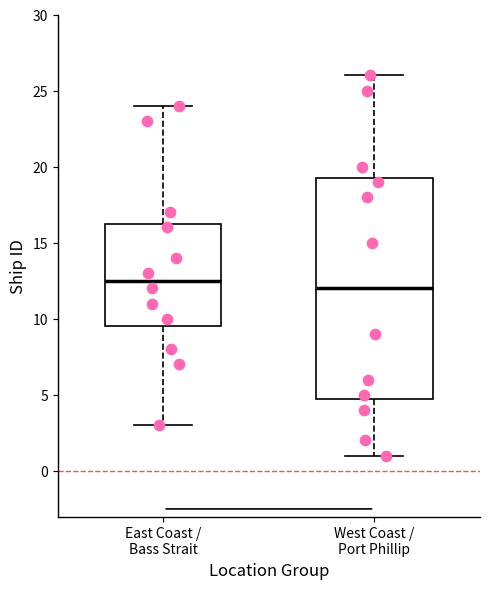

Which box's median line is the highest?

East Coast / Bass Strait